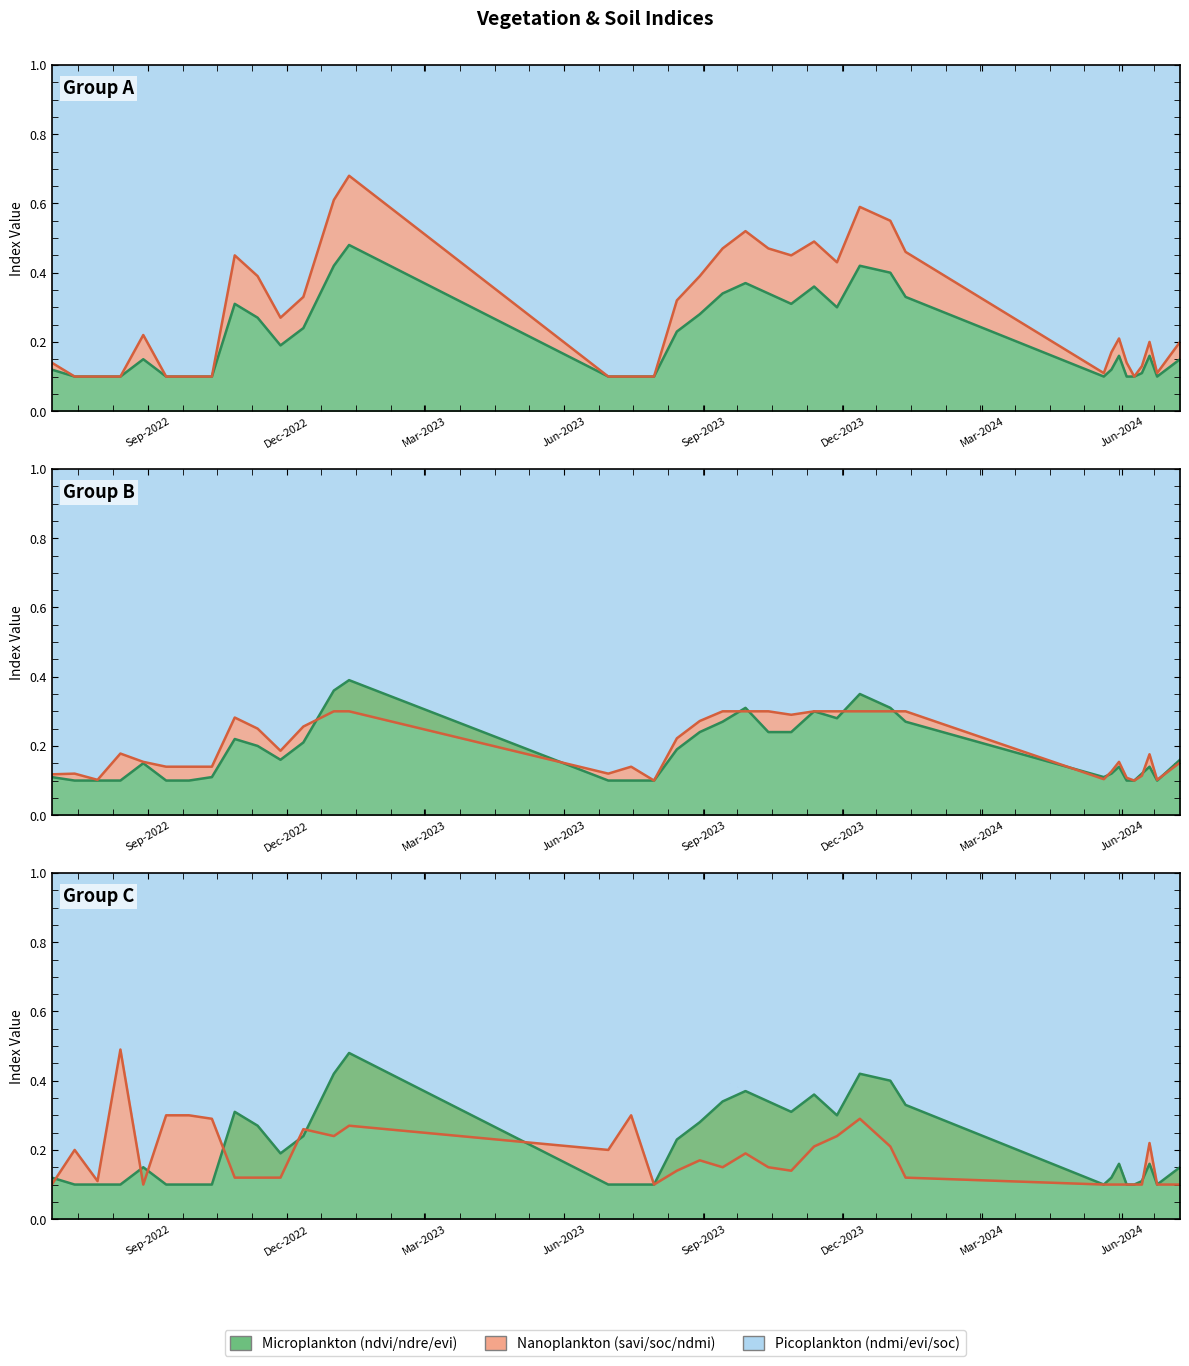

Between which two adjacent categories do soc and evi first intersect?

30-06-2022 and 15-07-2022